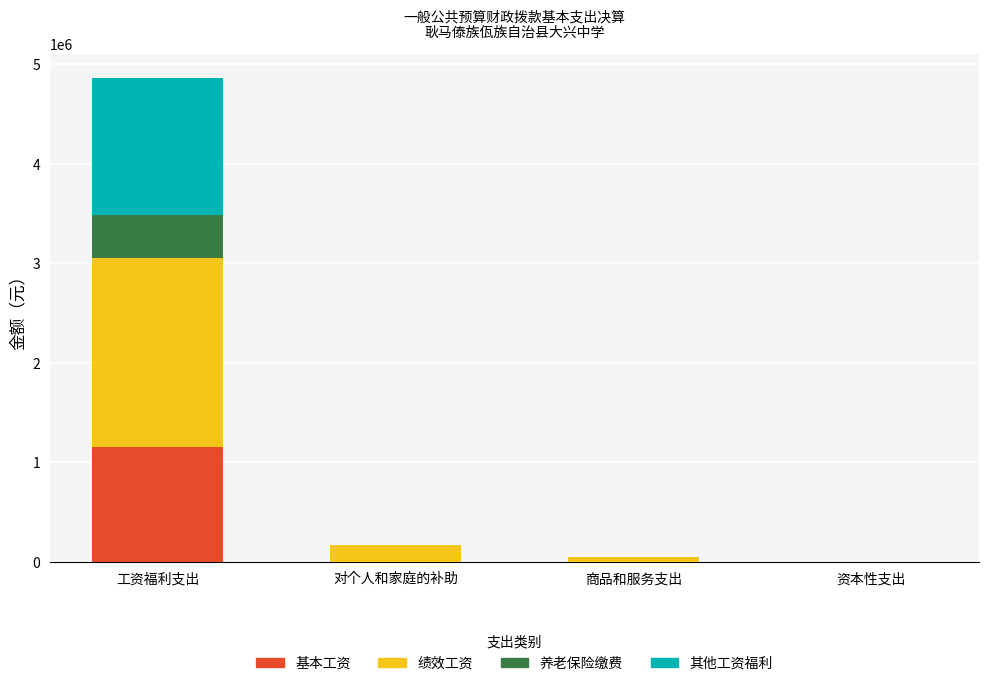

What is the total value across all series at 工资福利支出?

4863049.6